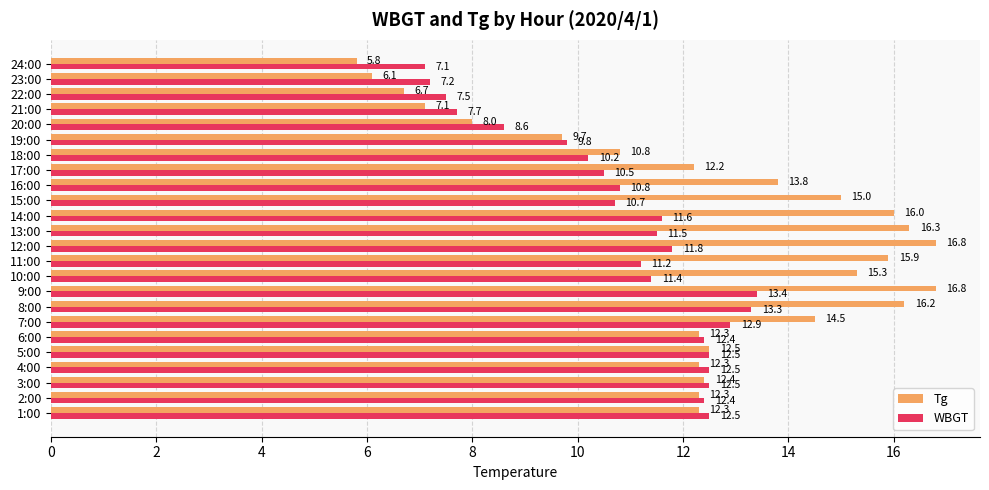

What is the lowest value of the WBGT series?

7.1